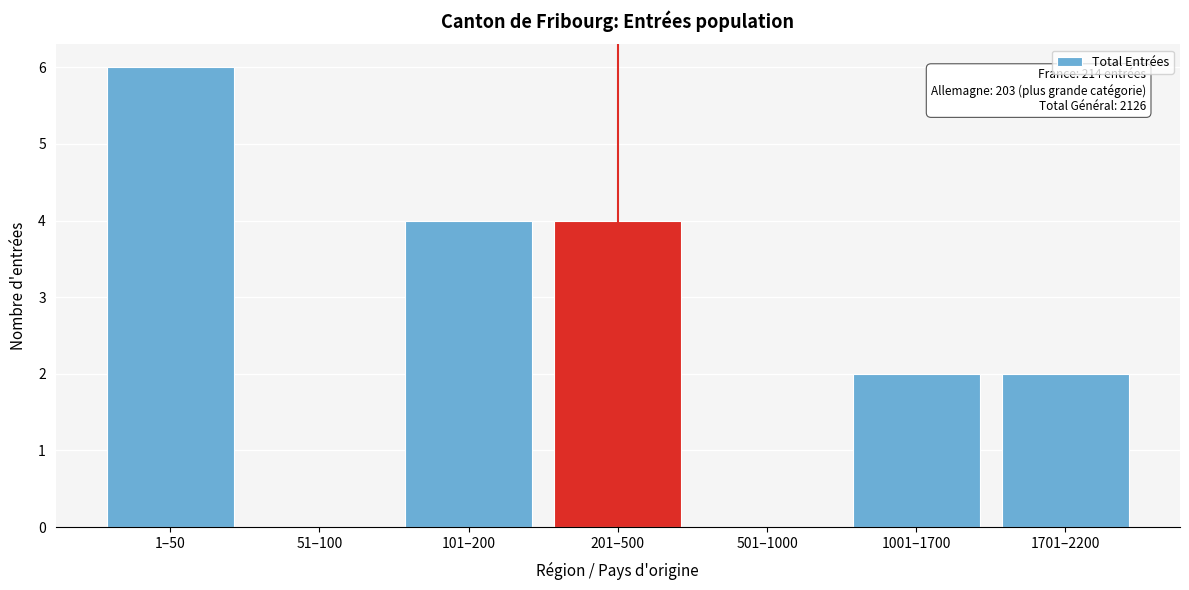

Reading left to right, transcribe all the data shown in this chart.

1–50=6	51–100=0	101–200=4	201–500=4	501–1000=0	1001–1700=2	1701–2200=2